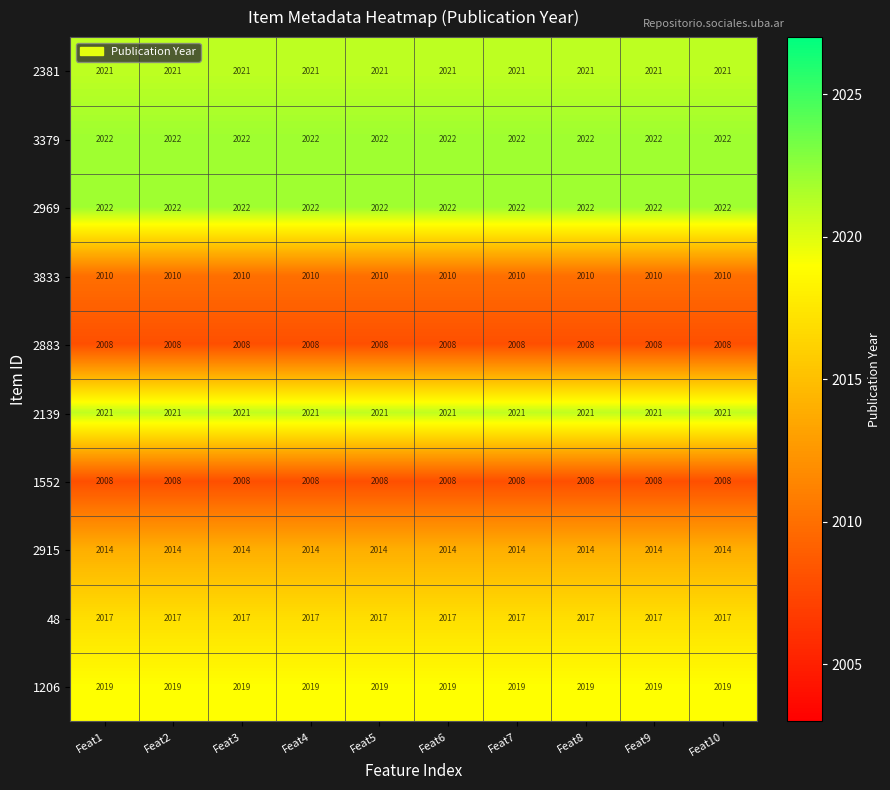

The value of 2969 at Feat5 is 2022. True or false?

True